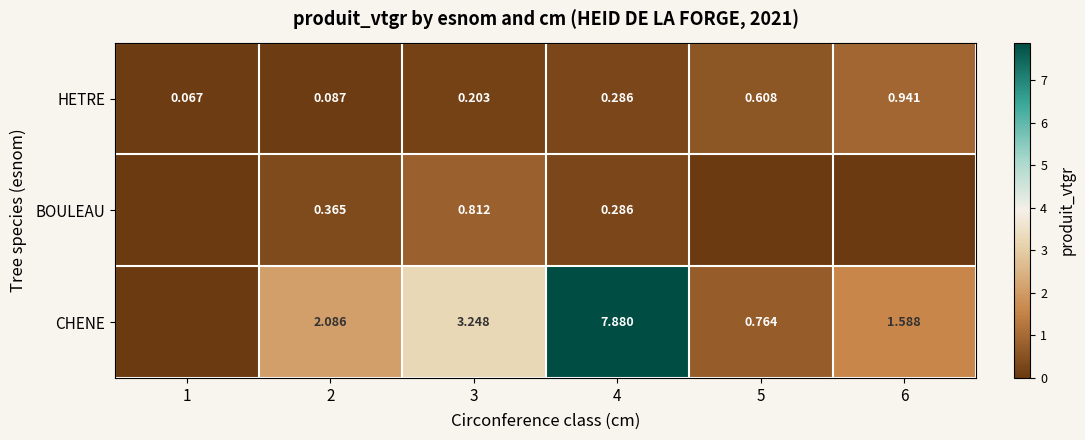

Which category has the lowest value across all series?

1